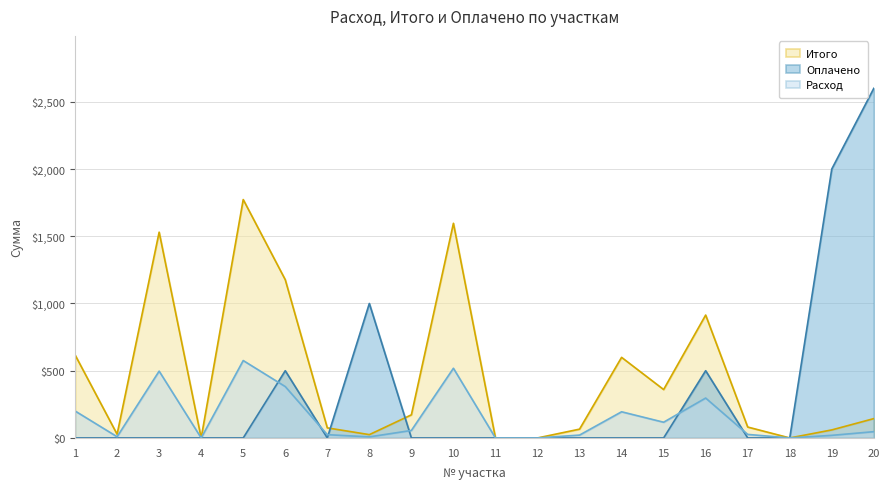

Which series changed the most between 2 and 5?

Итого